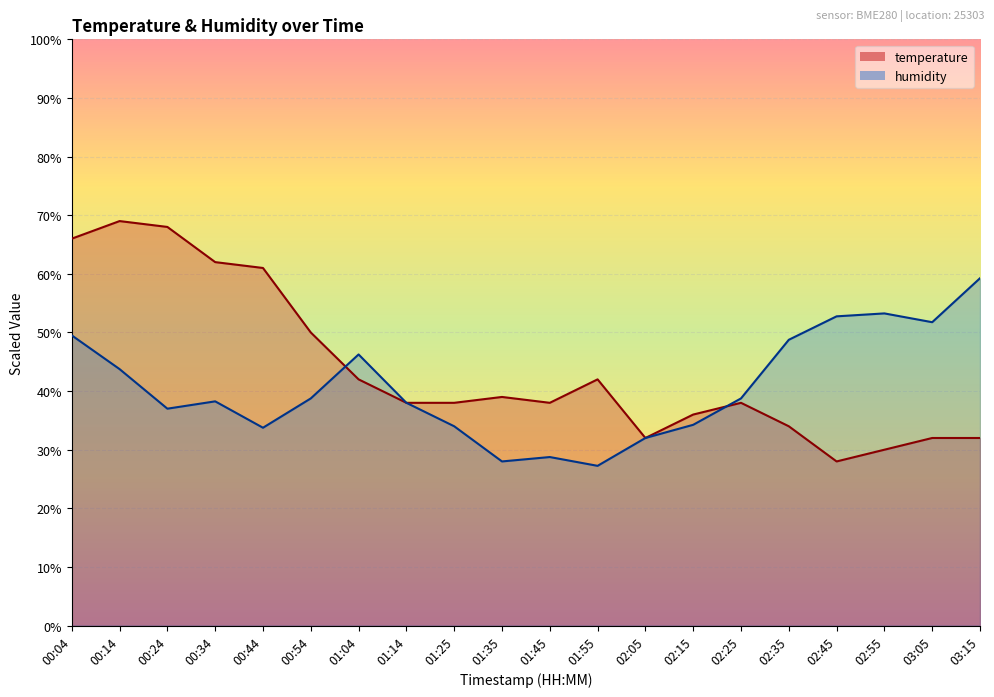

List the series in order of their overall mean, lowest first.

humidity, temperature